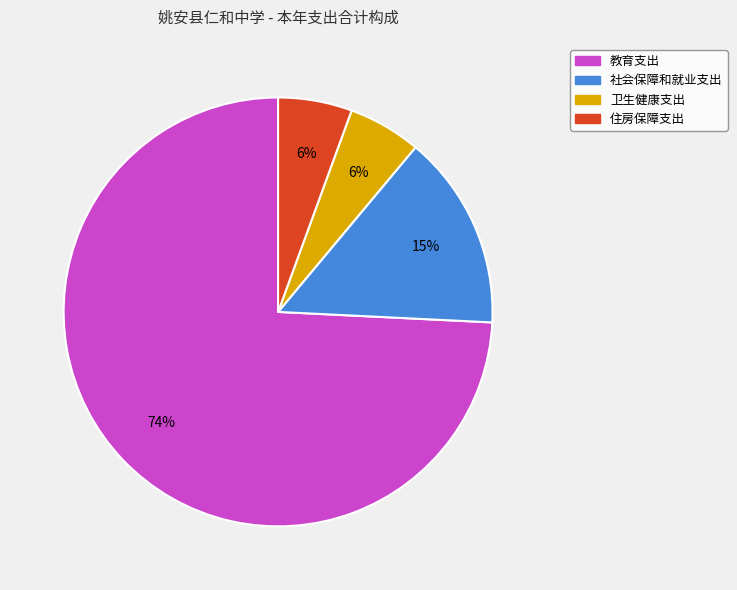

Which slice is the largest?

教育支出